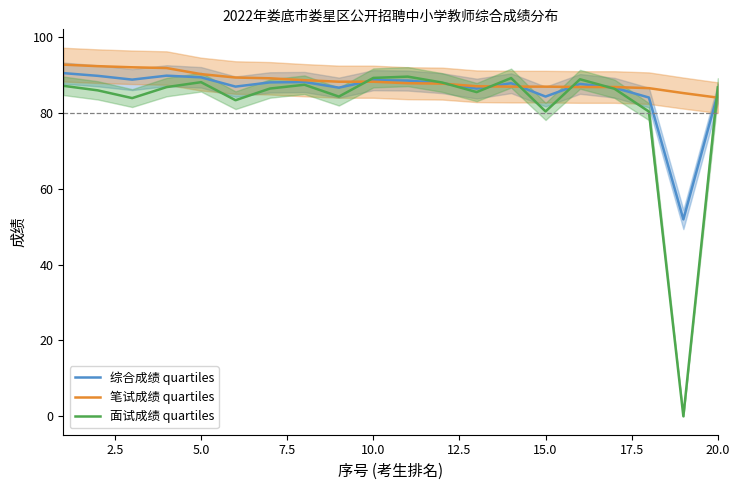

How many values in 面试成绩 quartiles are above zero?

19